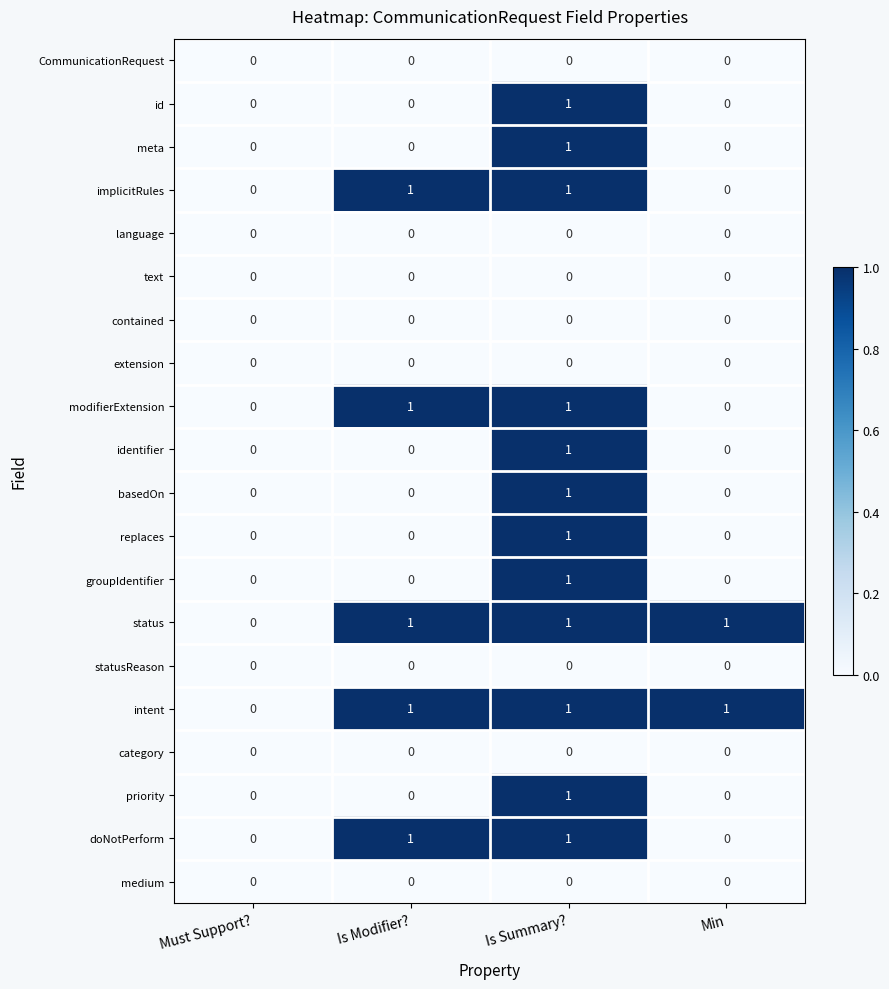

Count the intent values in the range 1 to 2.

3